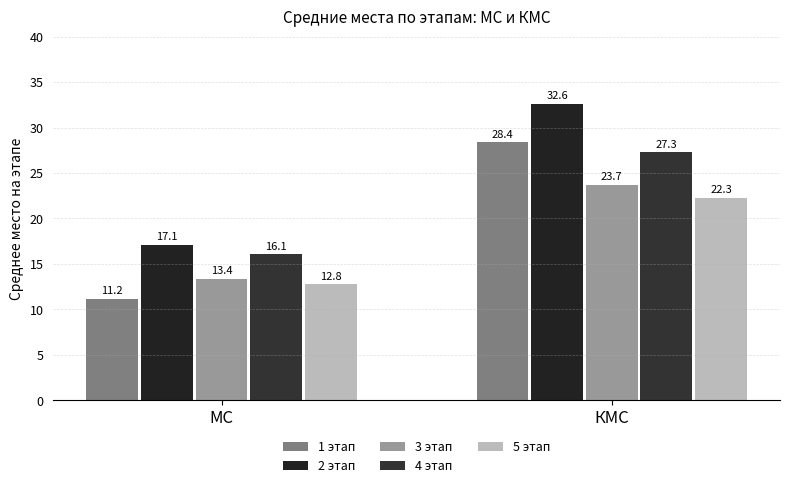

What is the sum of all 3 этап values?

37.1